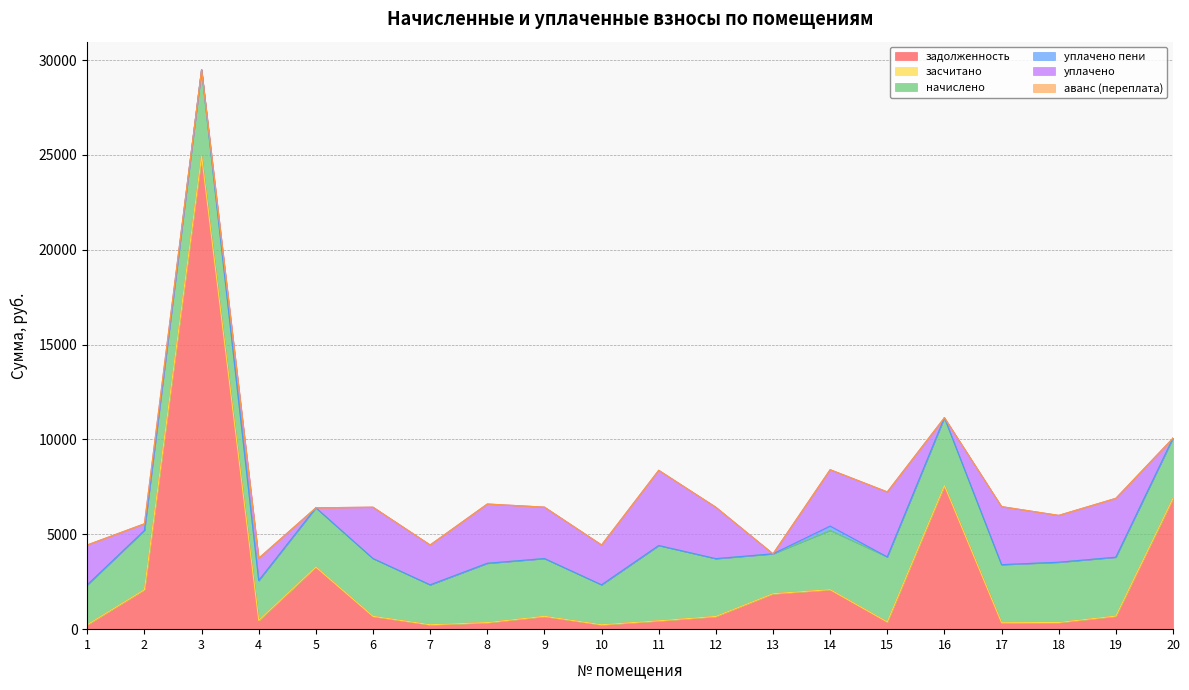

What is the value of the задолженность point at the 9th from the left?

676.8